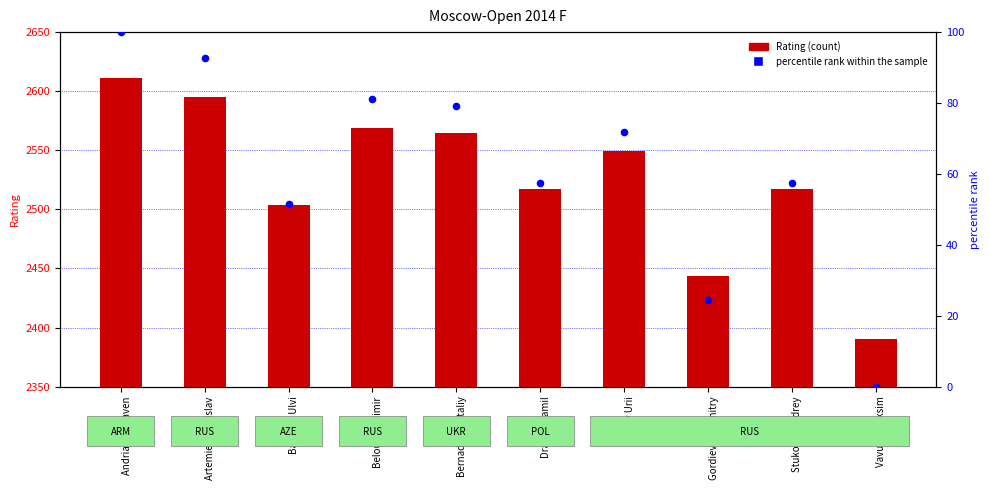

What are all the series names shown in the legend?

Rating, percentile rank within the sample